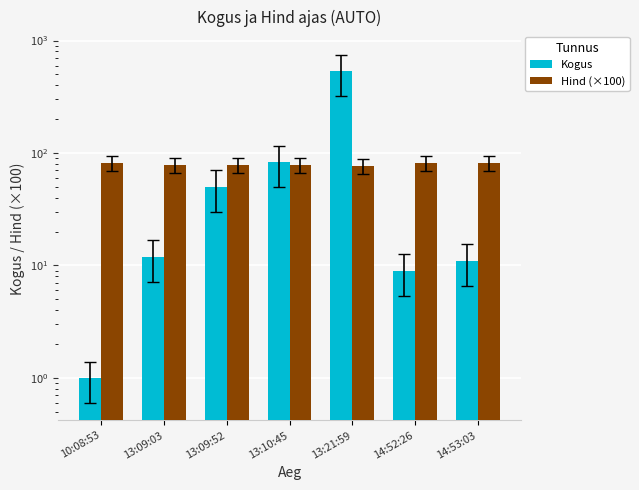

Which series has the widest spread of values?

Kogus